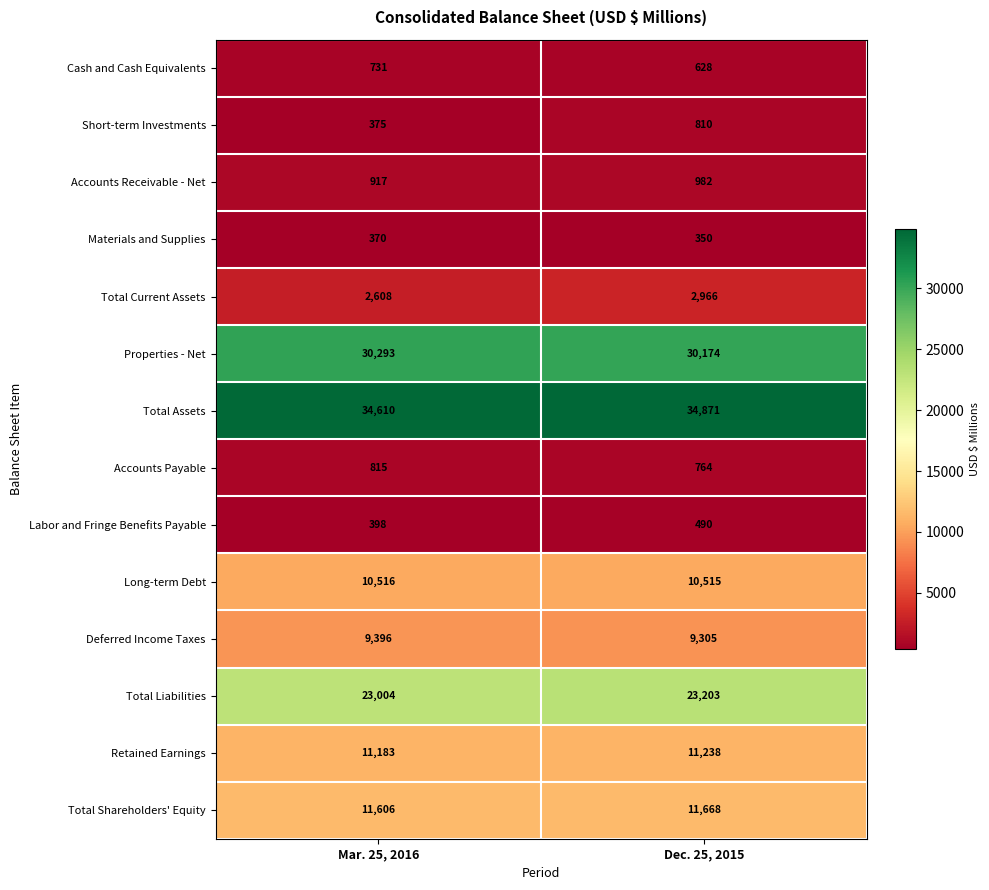

Is the value of Materials and Supplies at Dec. 25, 2015 greater than the value of Properties - Net at Mar. 25, 2016?

No